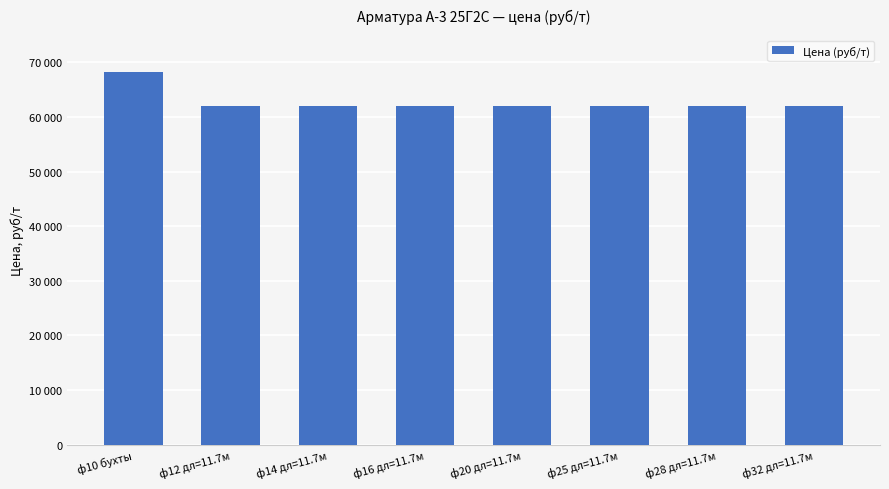

Are the bars horizontal?

No